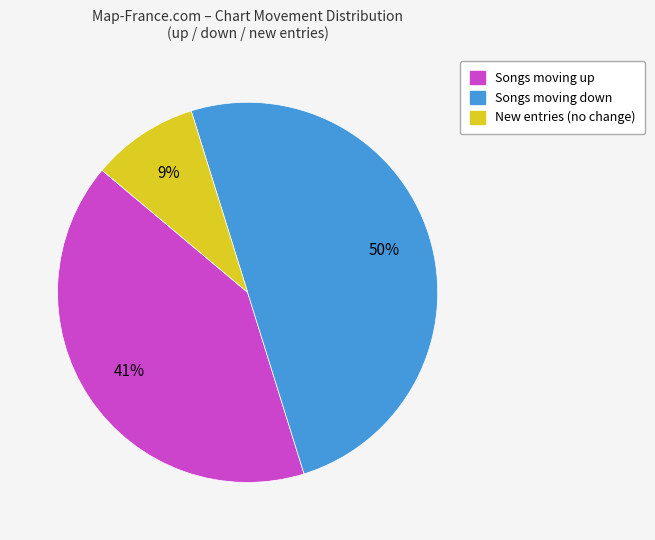

To the nearest percent, what is the difference between the largest and smallest slice percentages?

41%